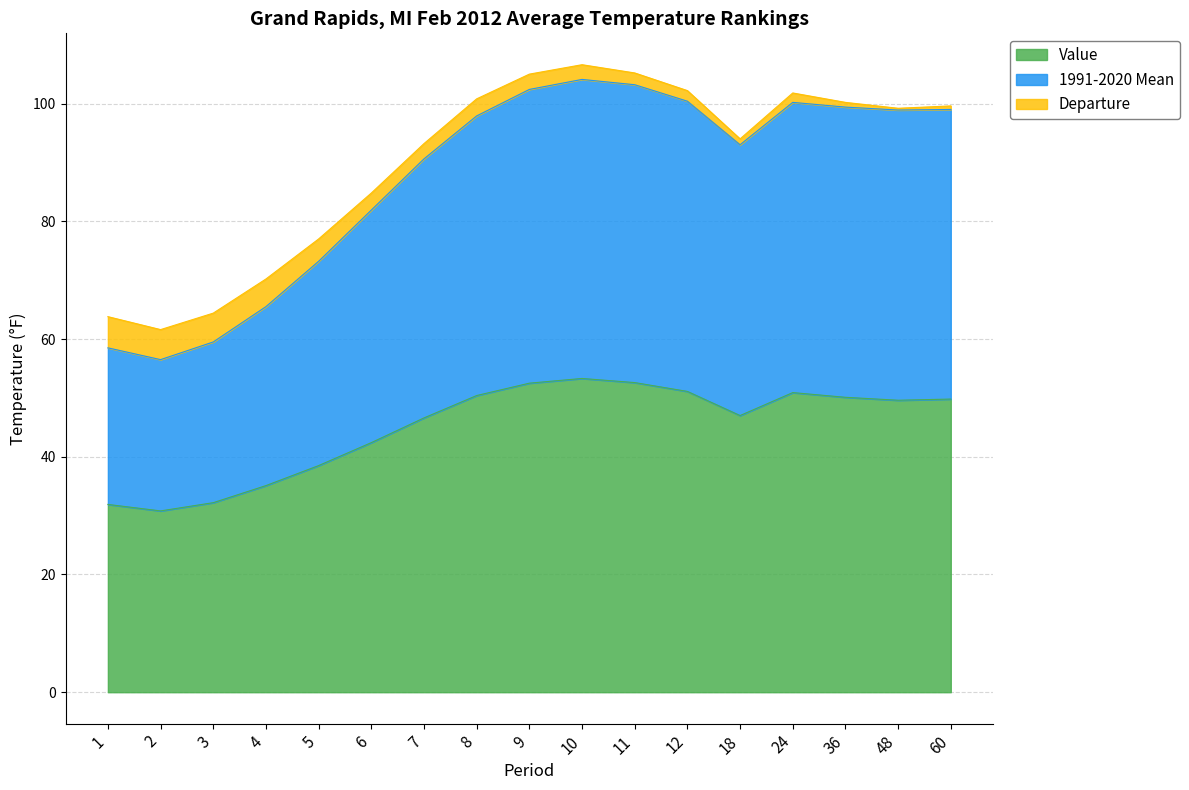

True or false: 1991-2020 Mean and Value intersect in this chart.

False